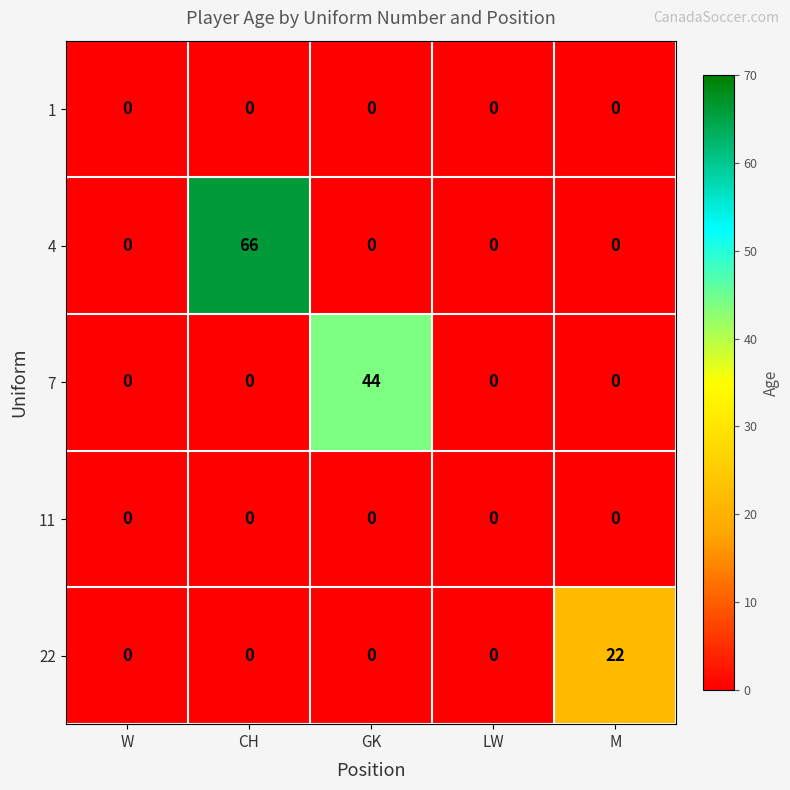

Reading left to right, extract all data points from this chart.

1: 0	0	0	0	0
4: 0	66	0	0	0
7: 0	0	44	0	0
11: 0	0	0	0	0
22: 0	0	0	0	22